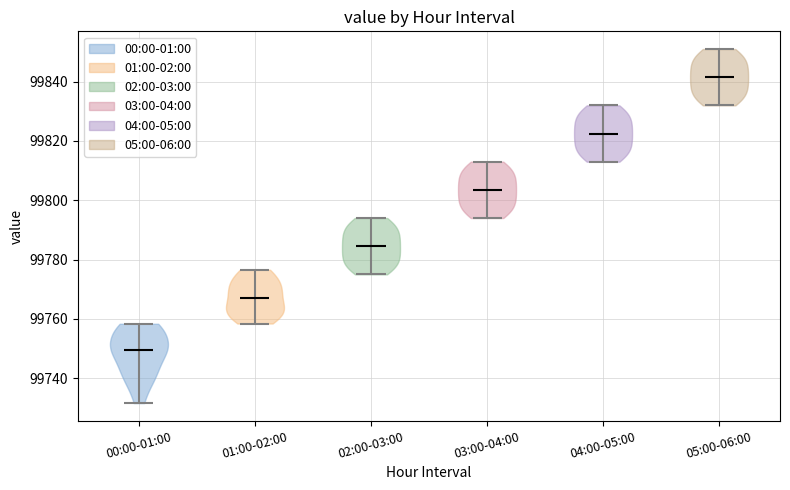

Which violin has the lowest median line?

00:00-01:00